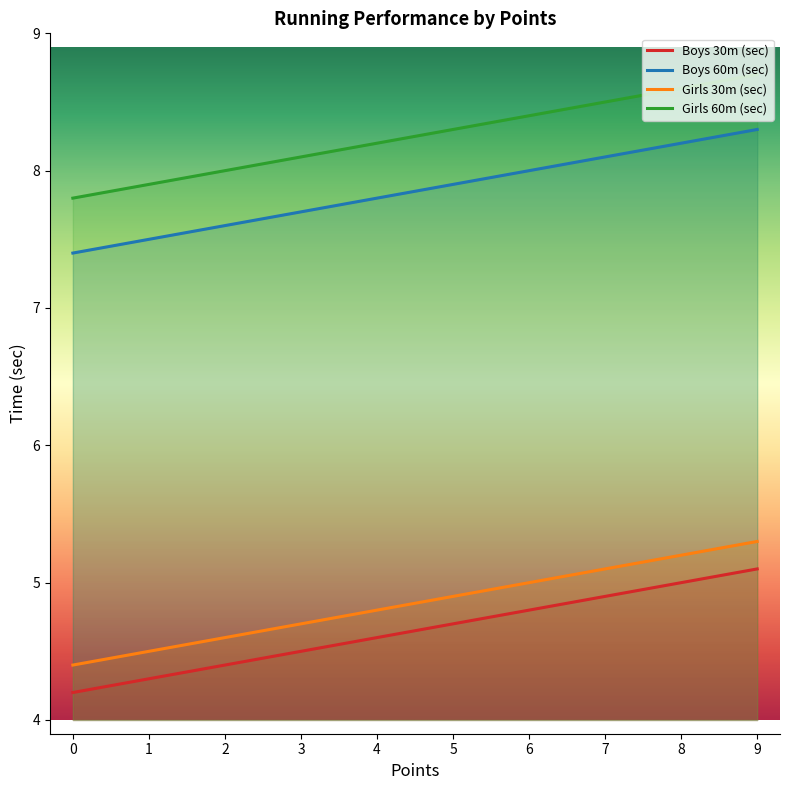

Which series changed the most between 0 and 9?

Boys 60m (sec)